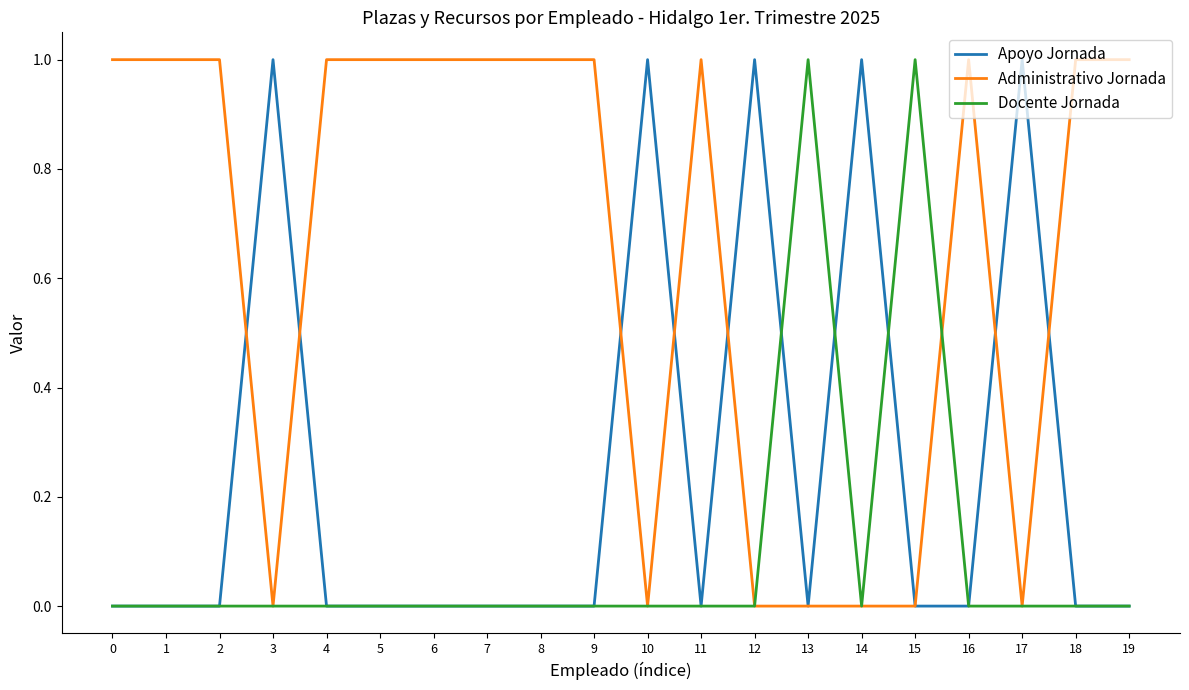

What is the total value across all series at 13?

1